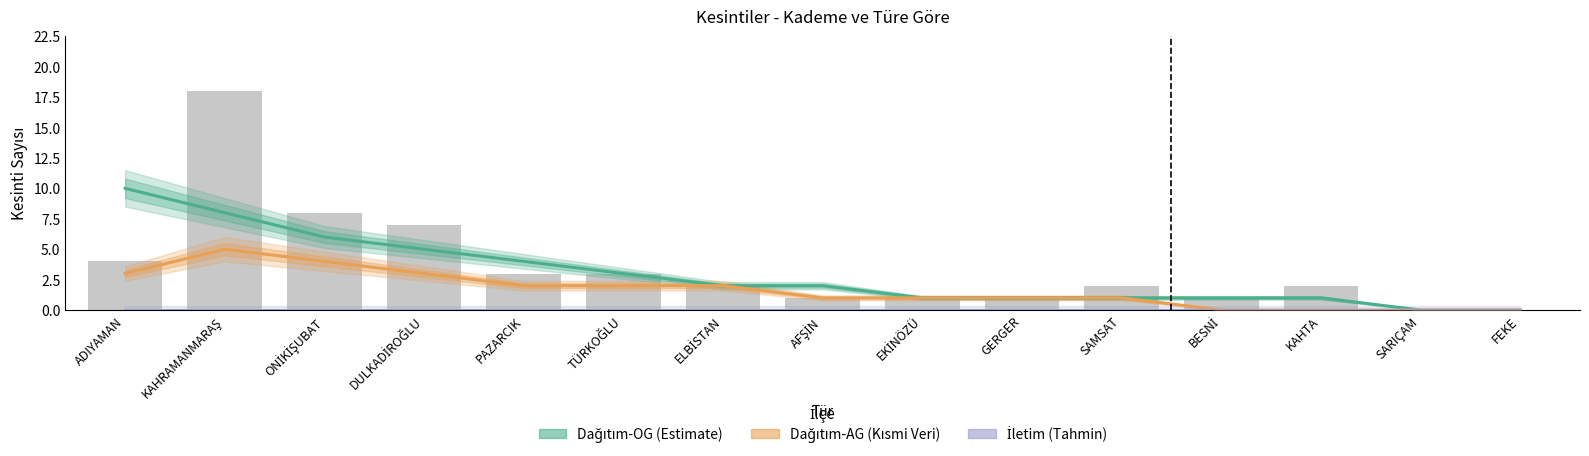

What is the spread (max minus min) of values at KAHTA?

1